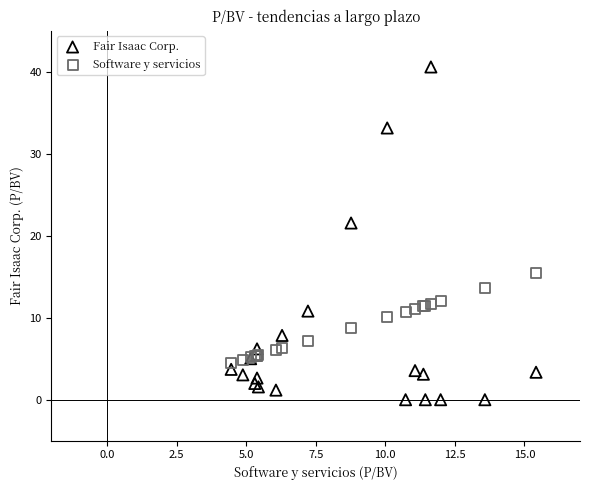

Across all series, what Y value is closest to 20?

21.6